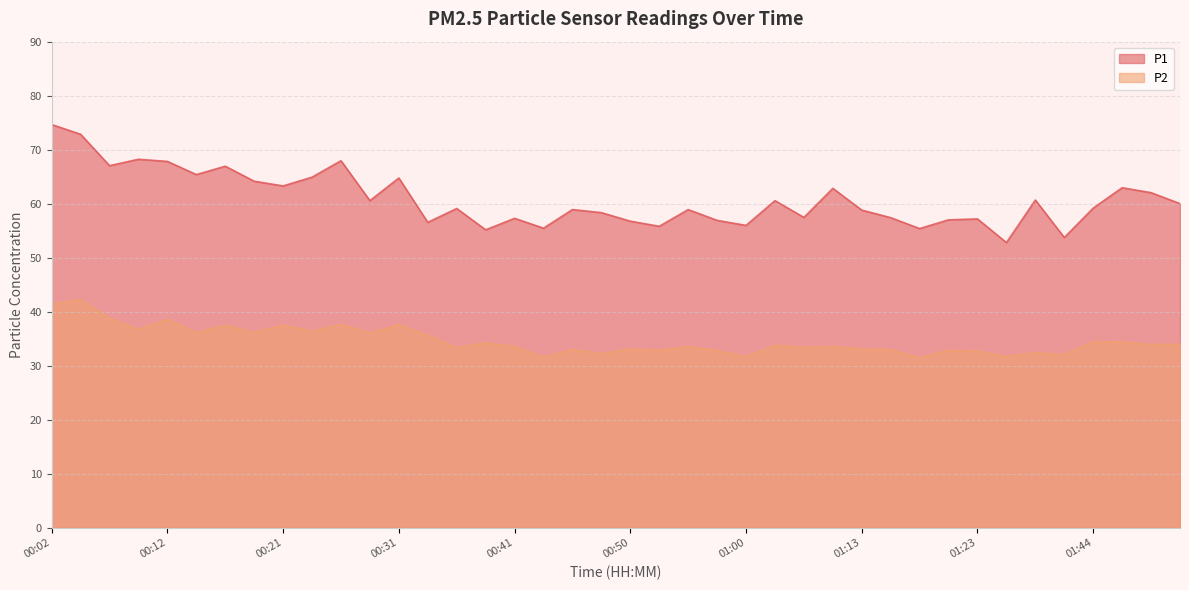

Reading right to left, transcribe all the data shown in this chart.

P1: 60.0	62.0	63.0	59.2	53.7	60.7	52.8	57.2	57.0	55.4	57.4	58.8	62.8	57.5	60.5	56.0	56.9	58.9	55.8	56.8	58.3	58.9	55.5	57.3	55.1	59.1	56.5	64.8	60.5	68.0	64.9	63.3	64.2	66.9	65.4	67.8	68.2	67.0	72.8	74.7
P2: 33.9	33.9	34.4	34.4	32.0	32.4	31.7	32.7	32.8	31.5	33.0	33.1	33.5	33.4	33.7	31.7	32.8	33.5	32.9	33.1	32.2	33.0	31.6	33.5	34.2	33.4	35.6	37.6	36.0	37.6	36.4	37.5	36.1	37.5	36.1	38.5	36.7	38.8	42.2	41.4